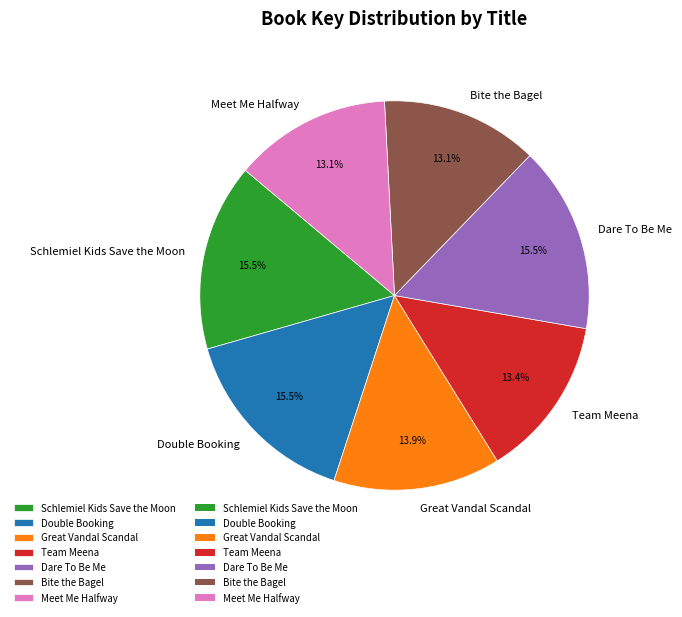

Which has a higher value, Bite the Bagel or Dare To Be Me?

Dare To Be Me